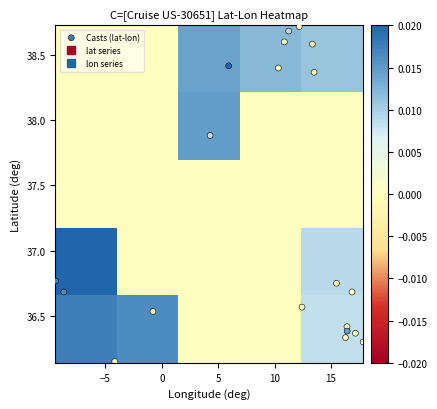

Reading left to right, list all the values displayed in this chart.

36.8	36.7	36.1	36.5	37.9	38.4	38.4	38.6	38.7	38.7	38.4	38.6	36.6	36.7	36.8	36.4	36.4	36.4	36.3	36.3